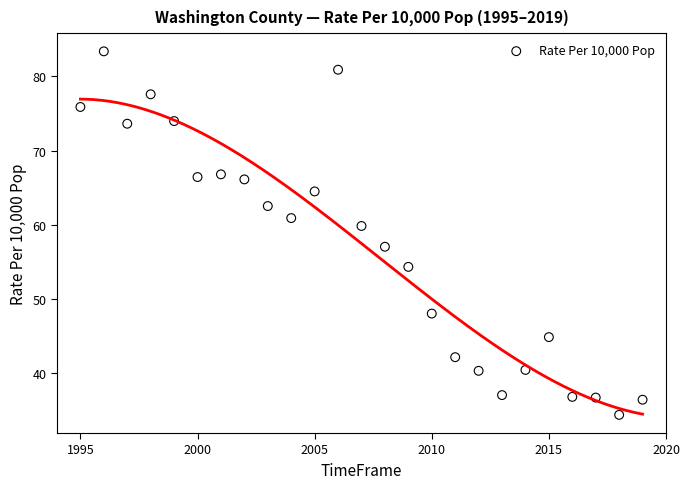

What is the range of X values (max minus min)?

24.0